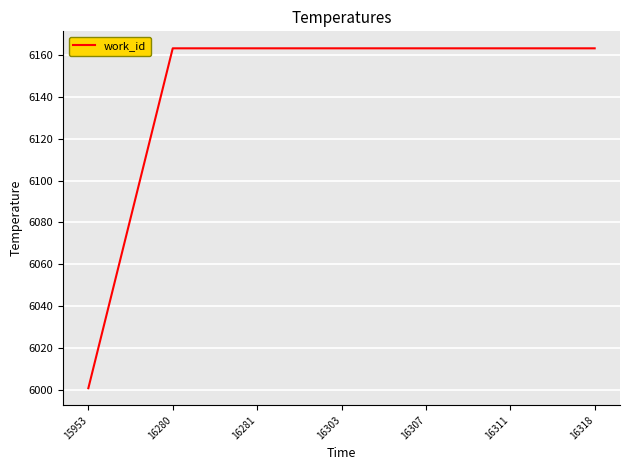

What is the ratio of the value at 16281 to the value at 15953?

1.0